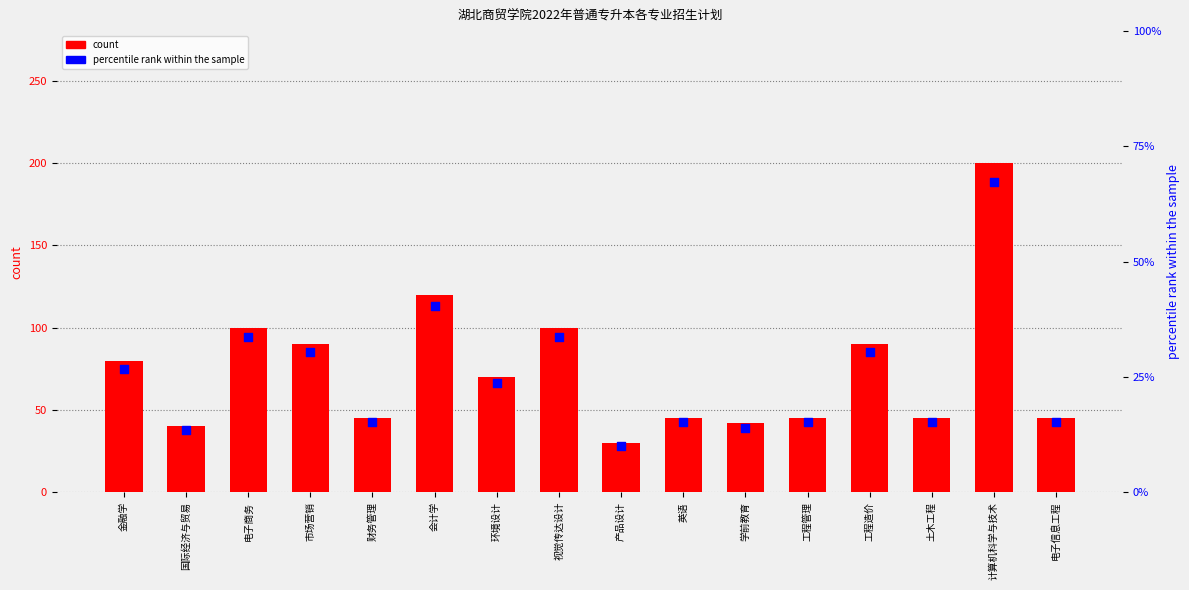

Which series reaches the maximum Y coordinate?

count